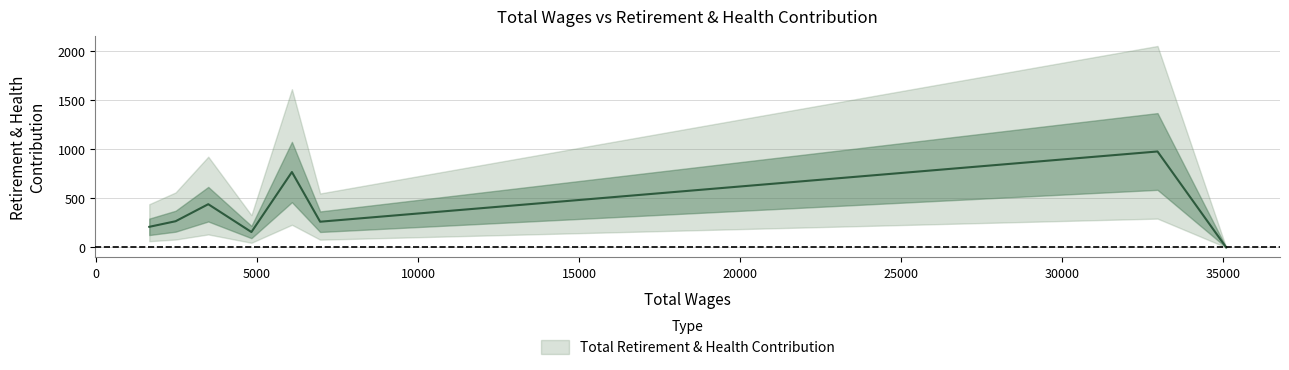

How many interior local peaks (higher than both neighbors) does the data have?

3